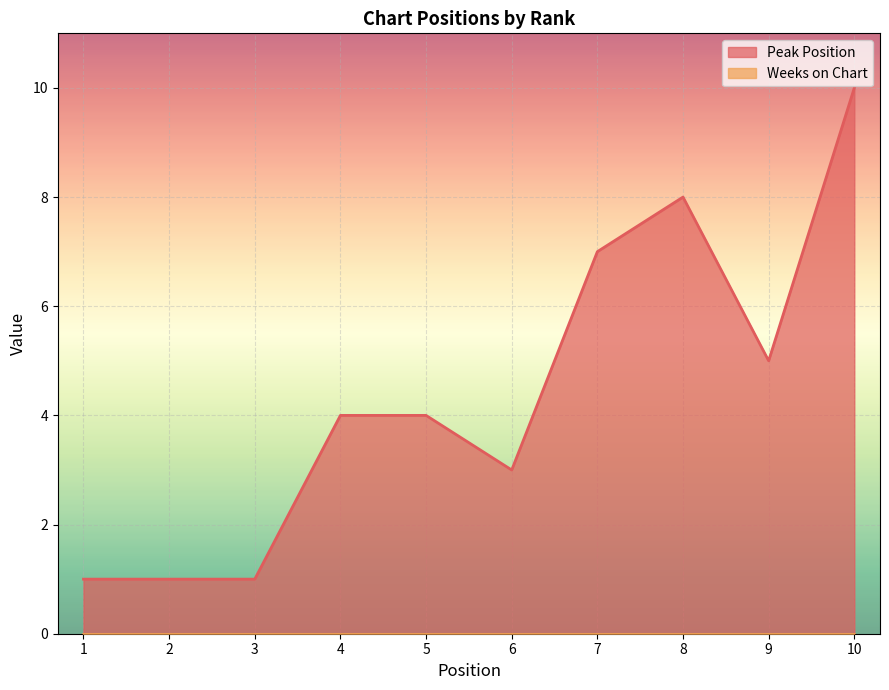

What is the sum of all values?

44